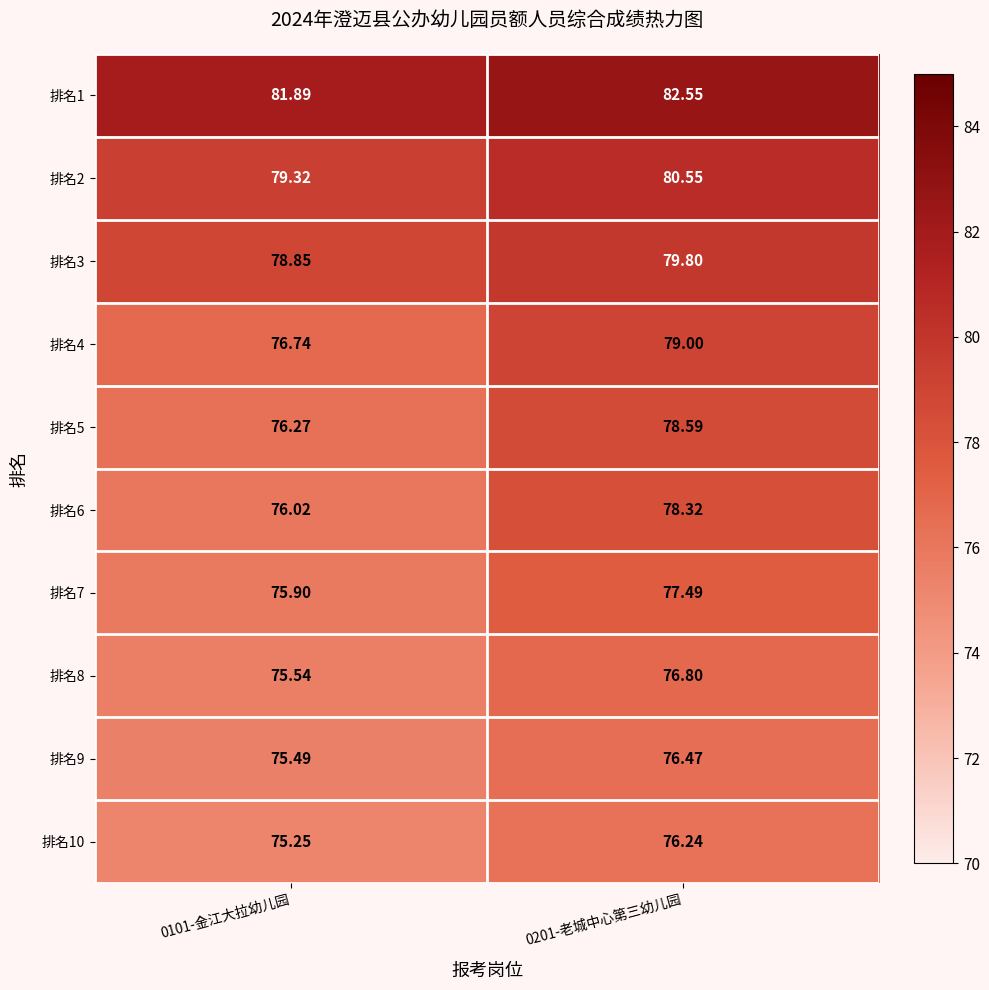

Rank the series at 0201-老城中心第三幼儿园 from highest to lowest value.

排名1, 排名2, 排名3, 排名4, 排名5, 排名6, 排名7, 排名8, 排名9, 排名10